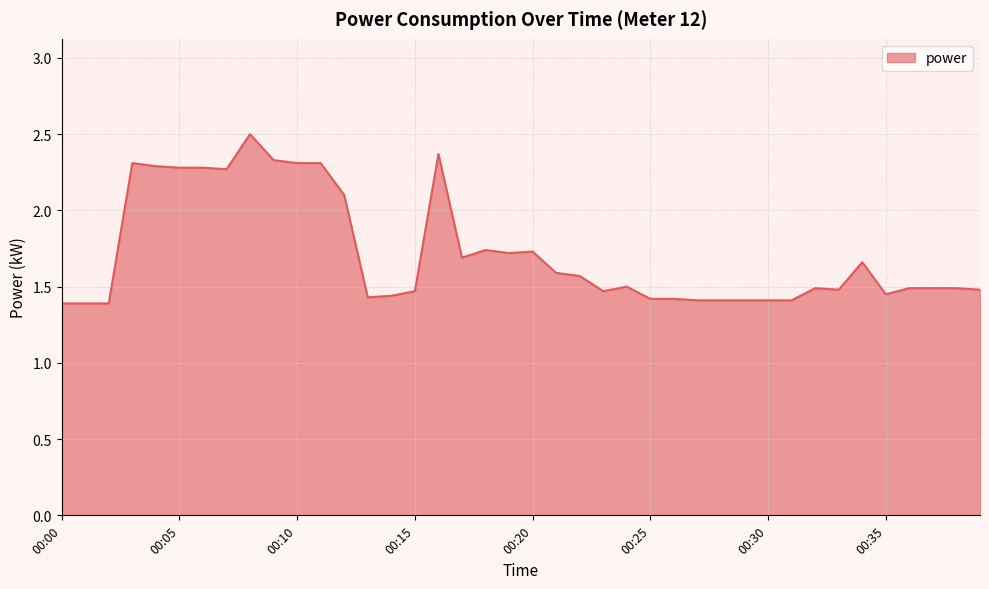

What is the difference between the maximum and minimum values?

1.1